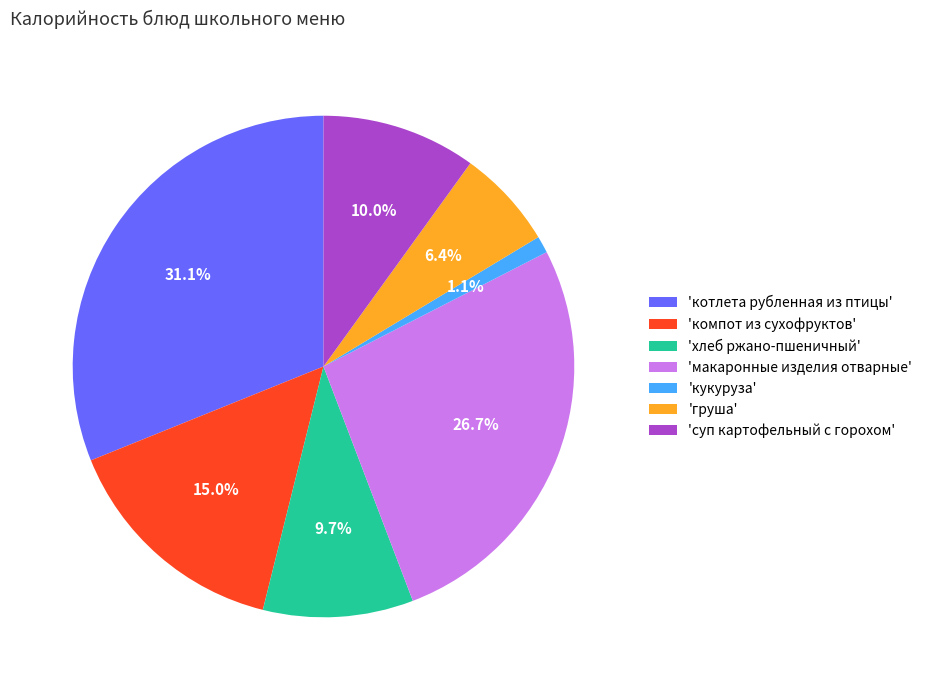

Which slice is the largest?

'котлета рубленная из птицы'